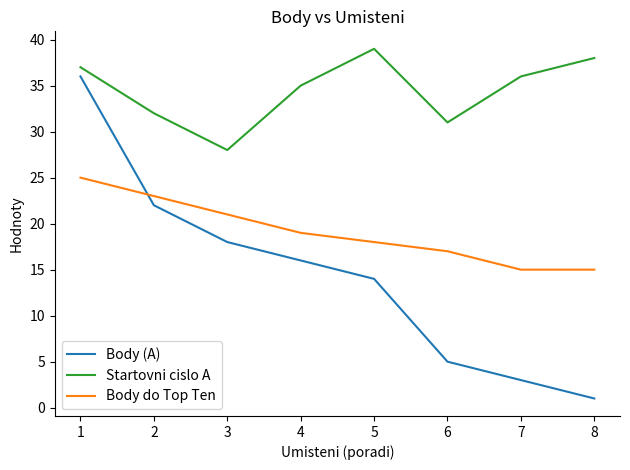

Between 3 and 6, which series saw the biggest shift?

Body (A)